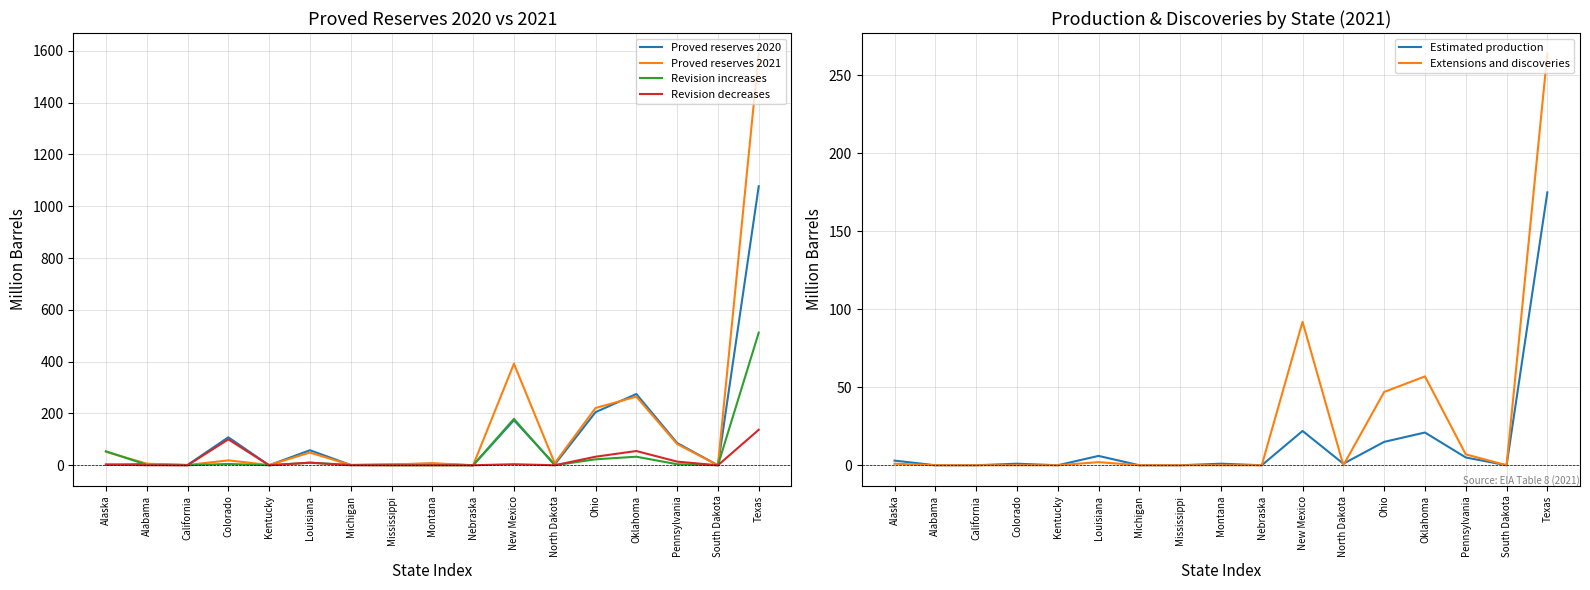

Does the chart have visible grid lines?

Yes